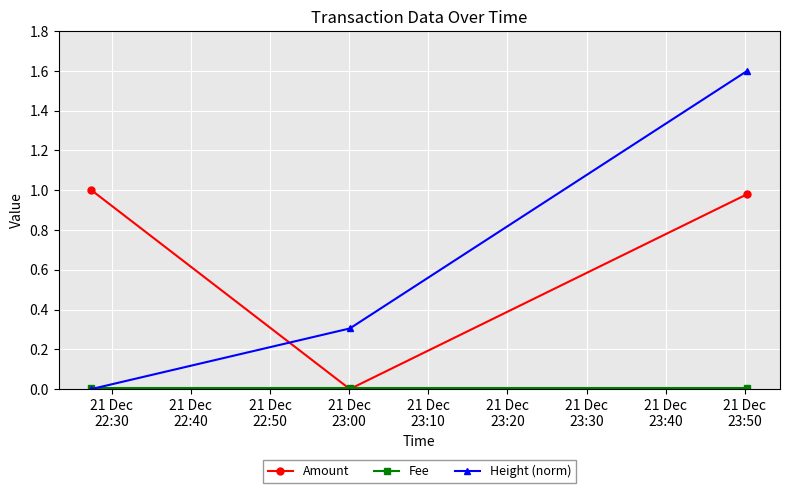

What is the greatest value displayed?

1.6